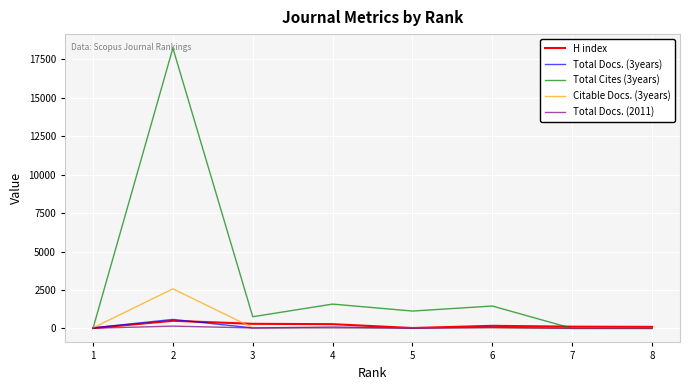

What is the maximum value shown in the chart?

18238